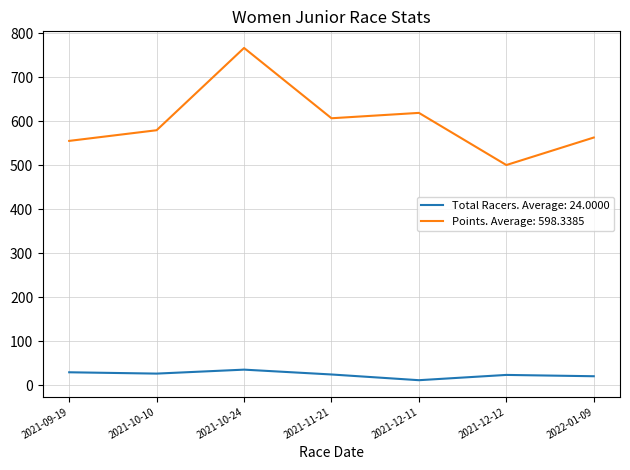

True or false: Total Racers. Average: 24.0000 and Points. Average: 598.3385 intersect in this chart.

False